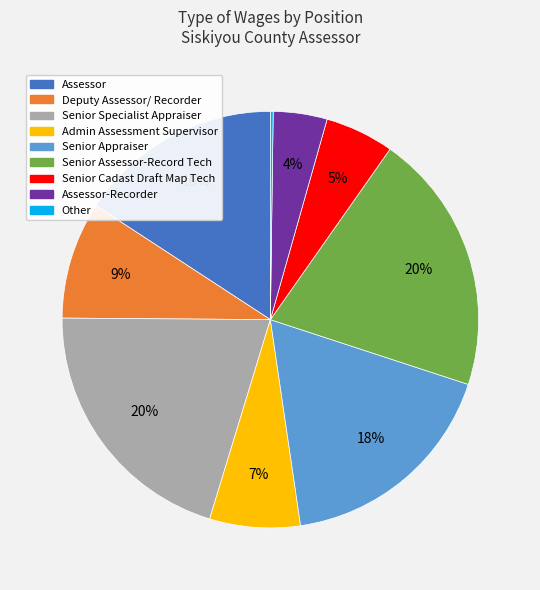

Is there any slice that represents more than half of the pie?

No